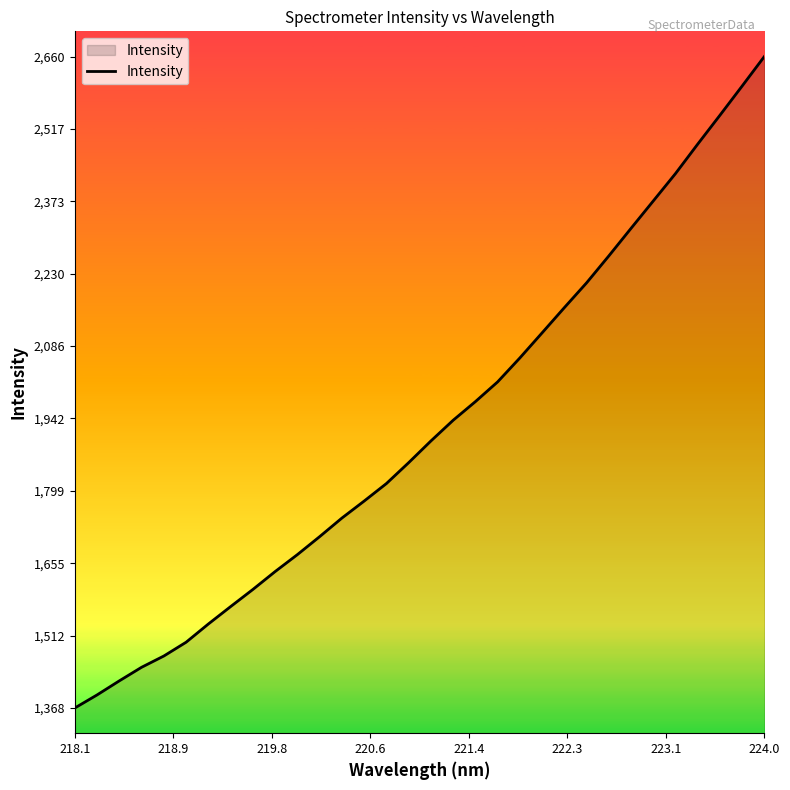

What is the smallest value displayed?

1368.6